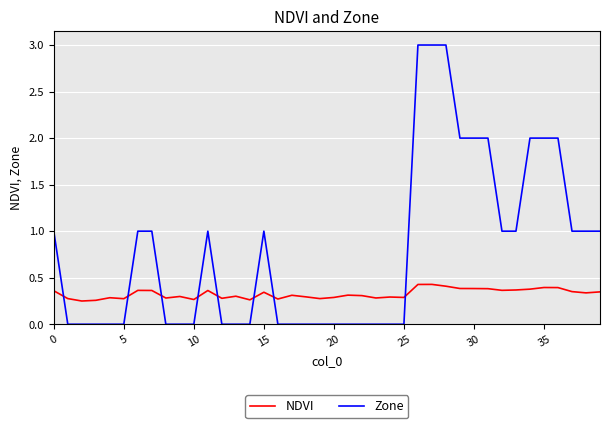

Does the chart display data point markers on the line(s)?

No